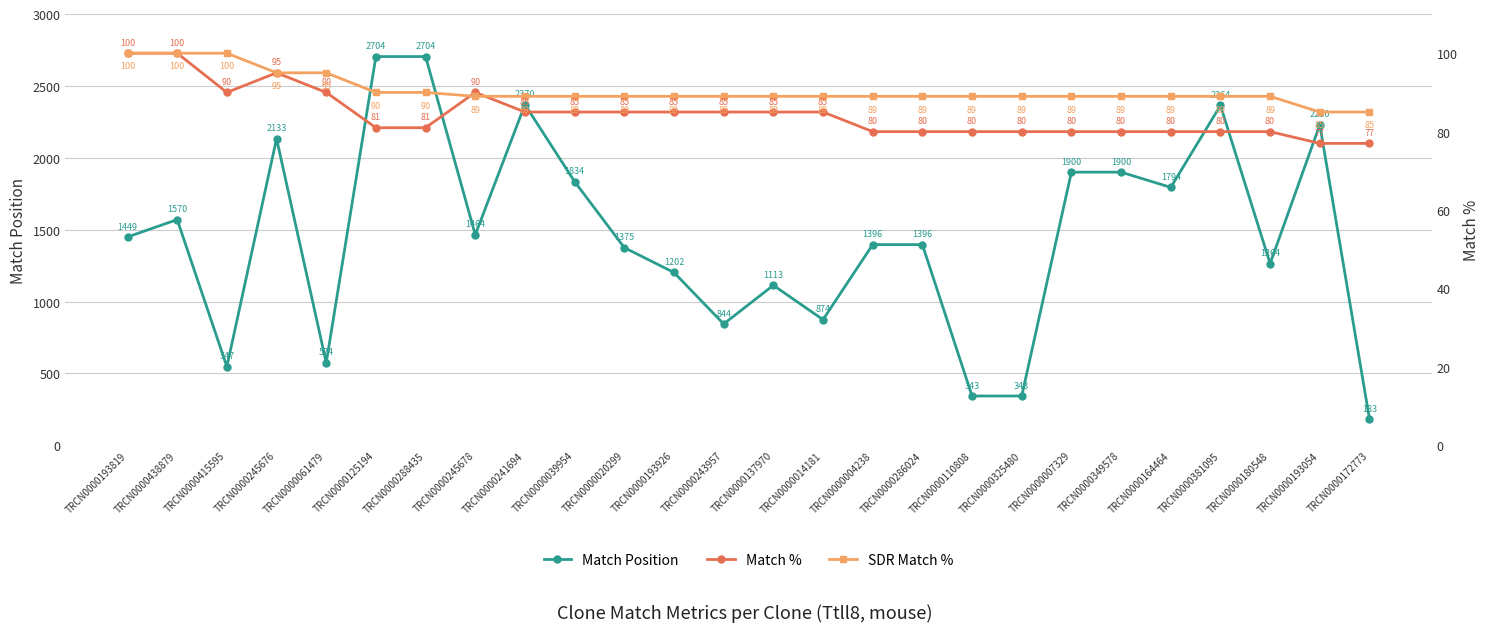

Count the number of categories in the chart.

26